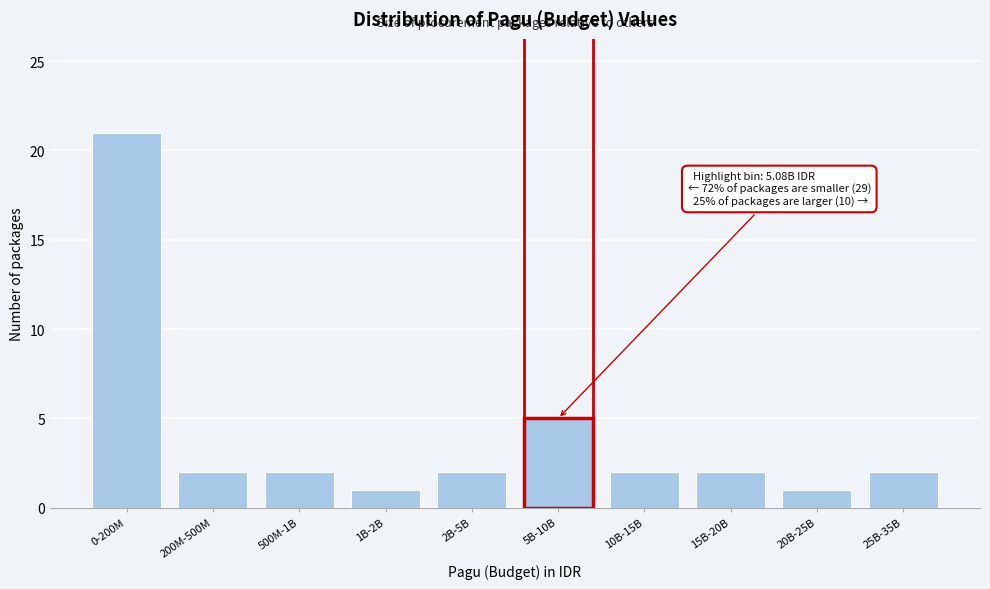

Reading left to right, what are all the values shown in this chart?

21	2	2	1	2	5	2	2	1	2